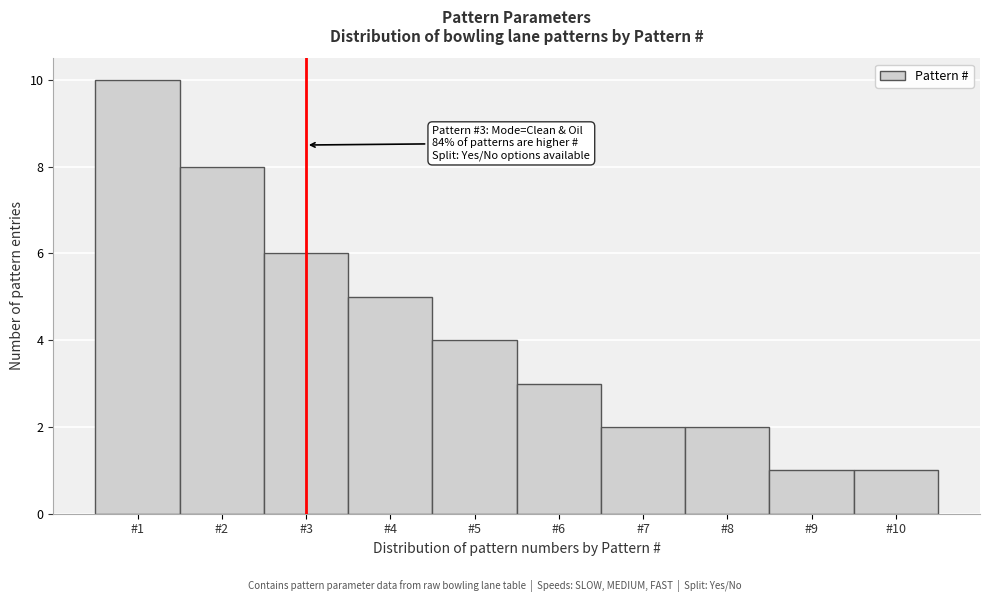

Over which range of the x-axis is the bar tallest?

0.5 to 1.5